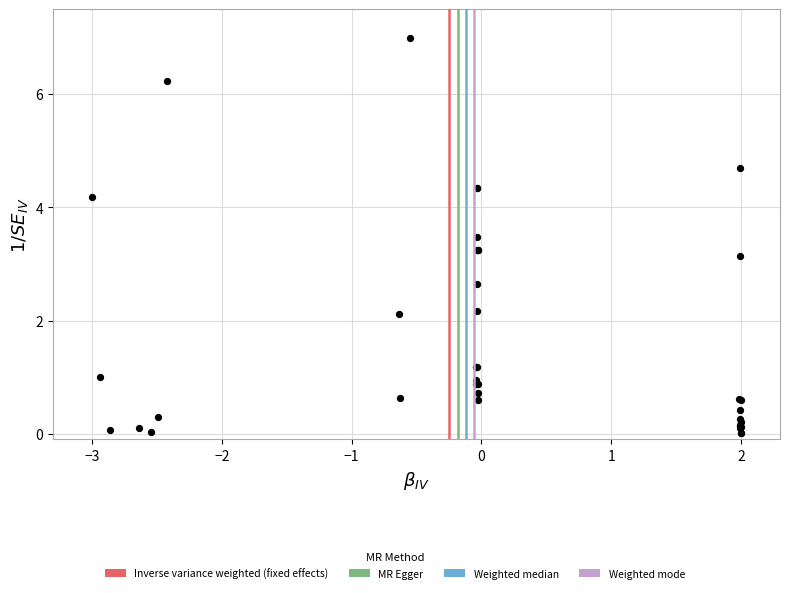

What Y value in the scatter plot is closest to 3?

3.1